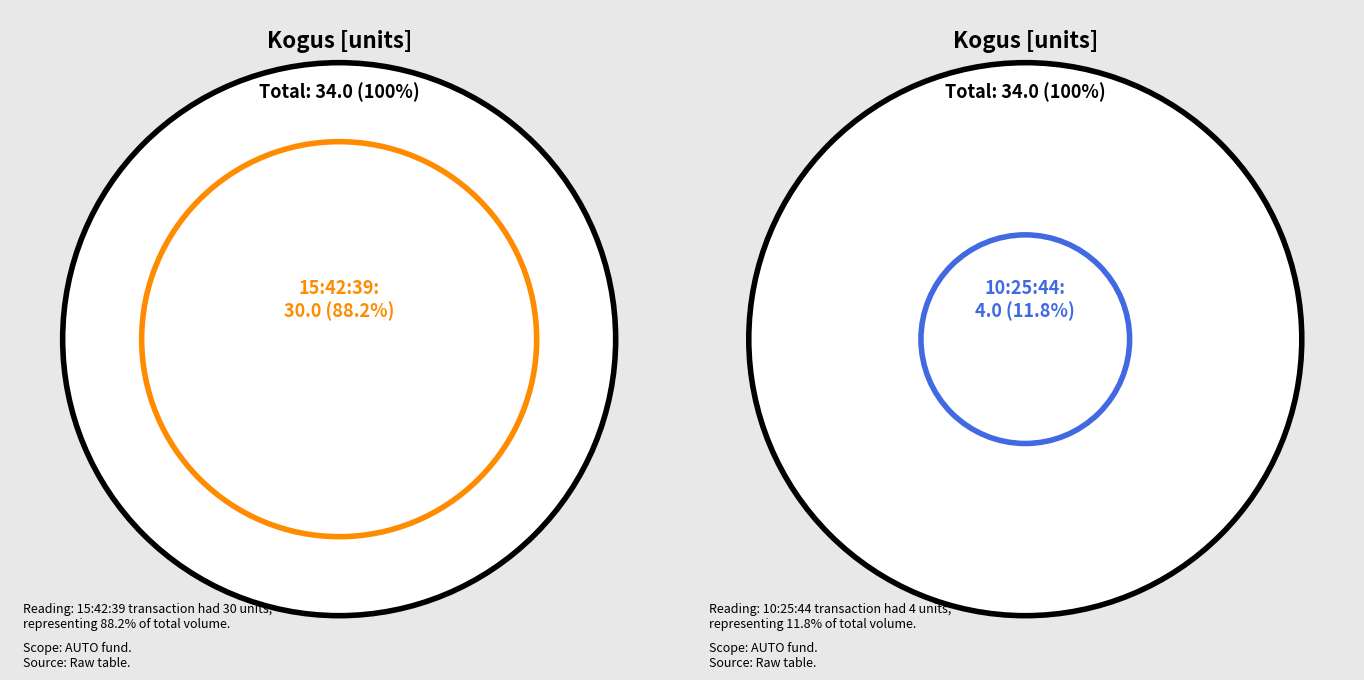

What is the ratio of the value at 10:25:44 to the value at 15:42:39?

0.1